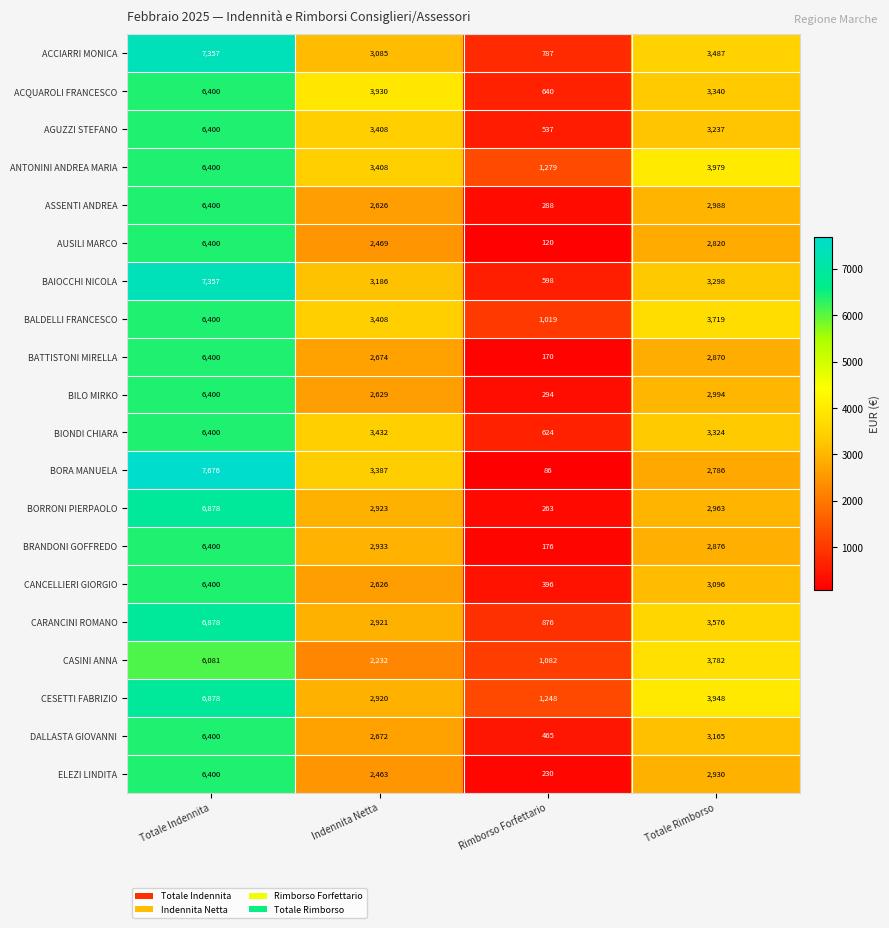

What is the maximum value shown in the chart?

7676